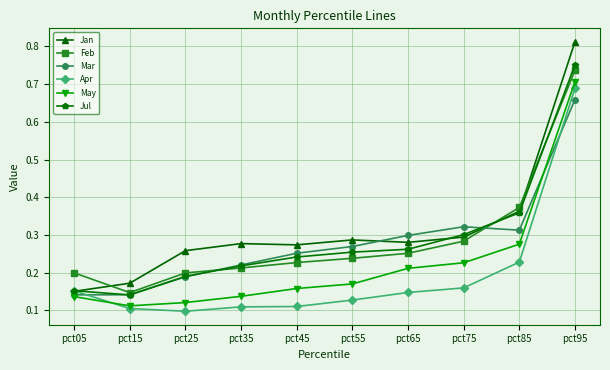

Count the May values in the range 0 to 1.

10